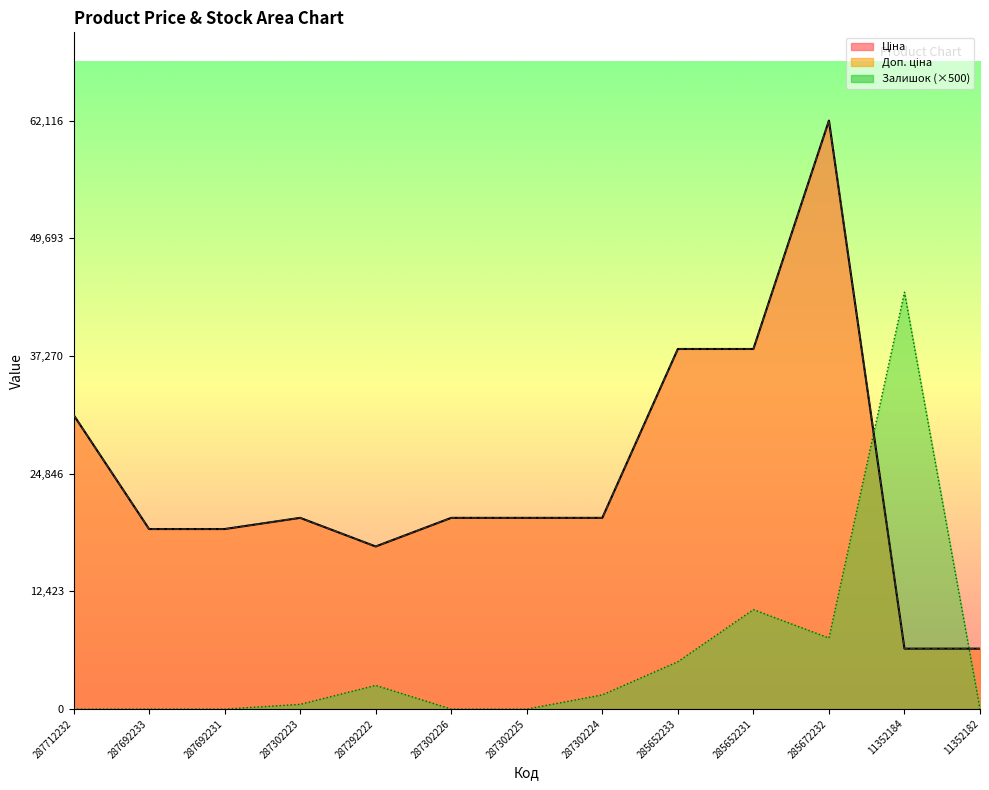

What value does the Доп. ціна series have at 287302226?

20186.0